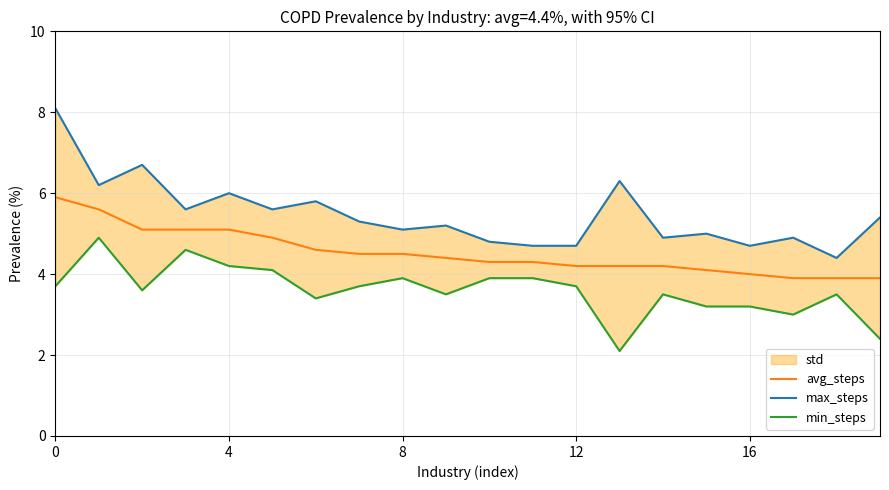

How many lines are shown in the chart?

3